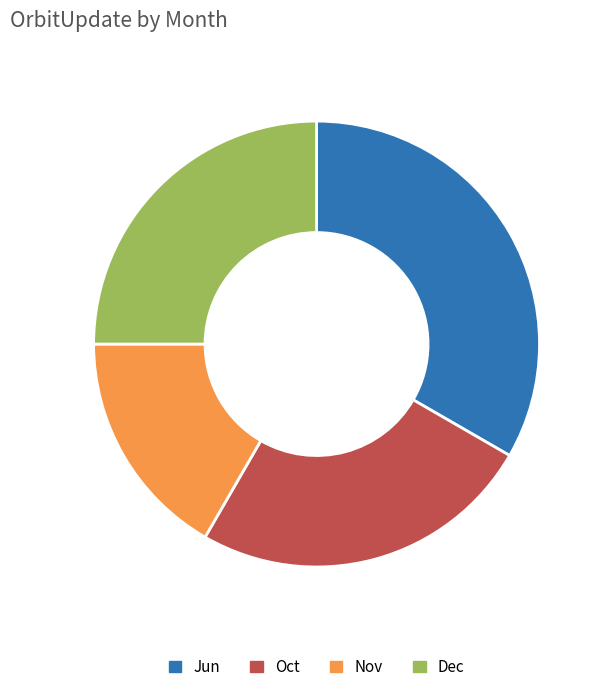

Does Jun represent more than half of the total?

No